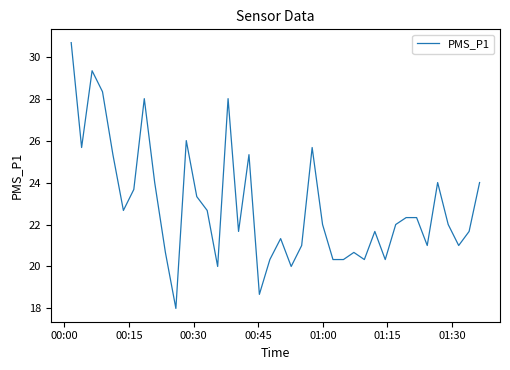

How many lines are shown in the chart?

1